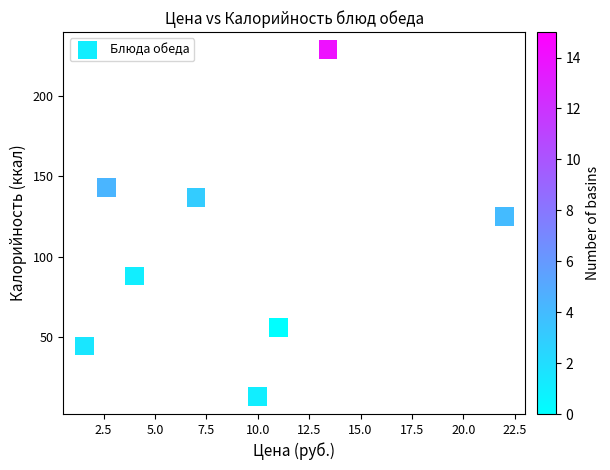

What is the average Y value?

104.4